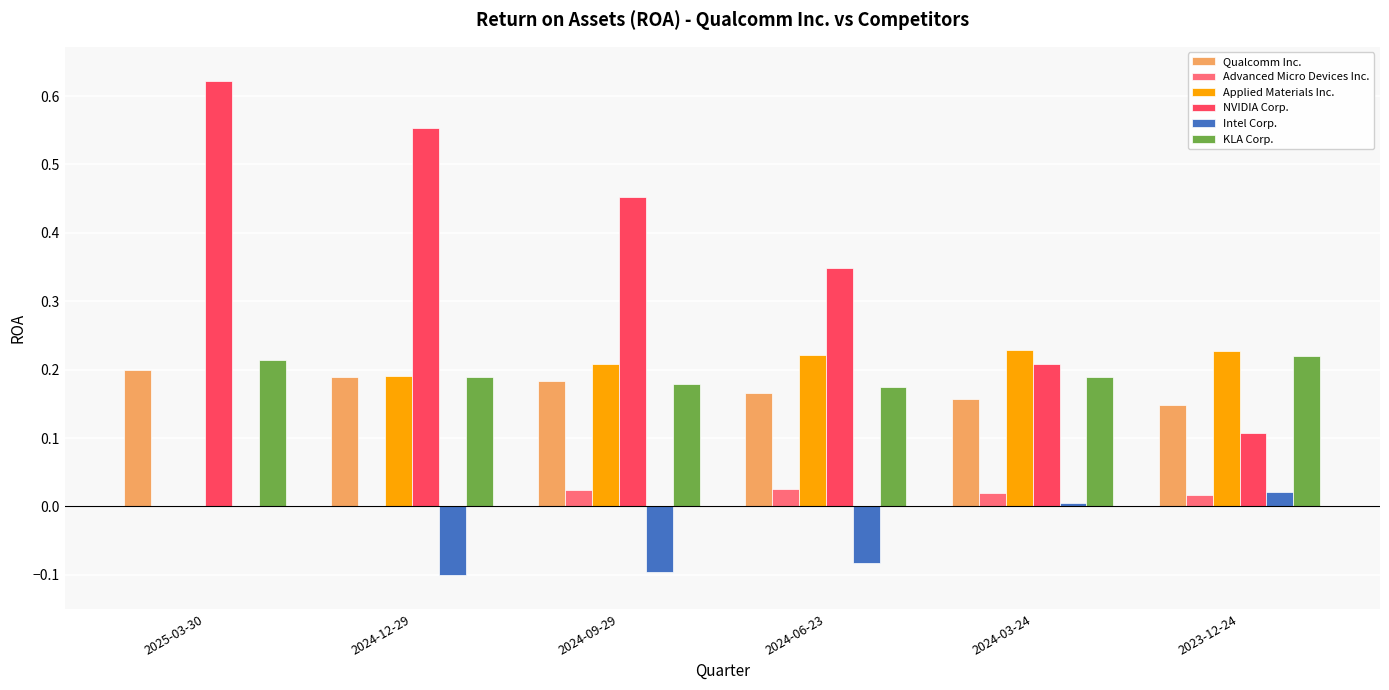

Between 2025-03-30 and 2023-12-24, which series saw the biggest shift?

NVIDIA Corp.